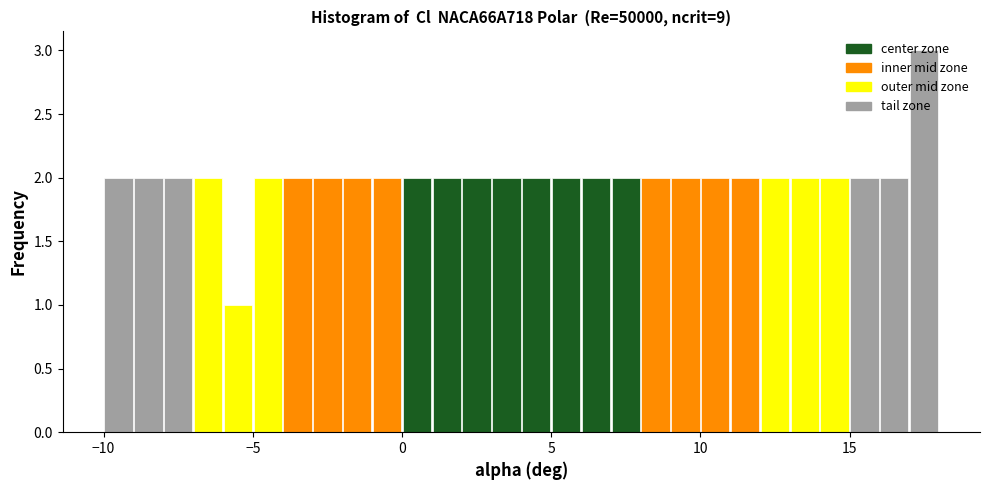

Read against the x-axis, roughly where is the centre of the tallest bar?

17.5